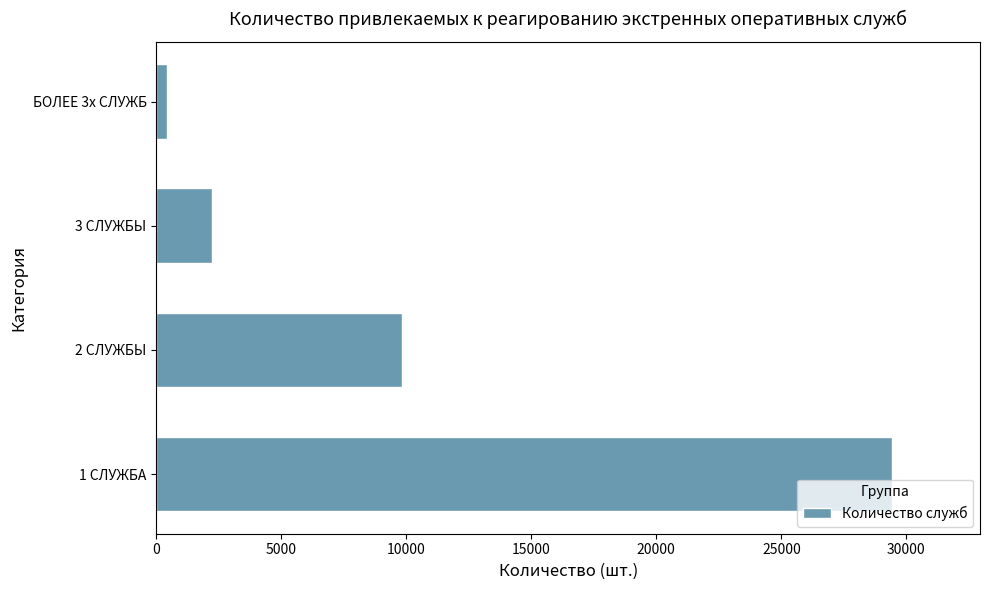

How many values are below 9825?

2